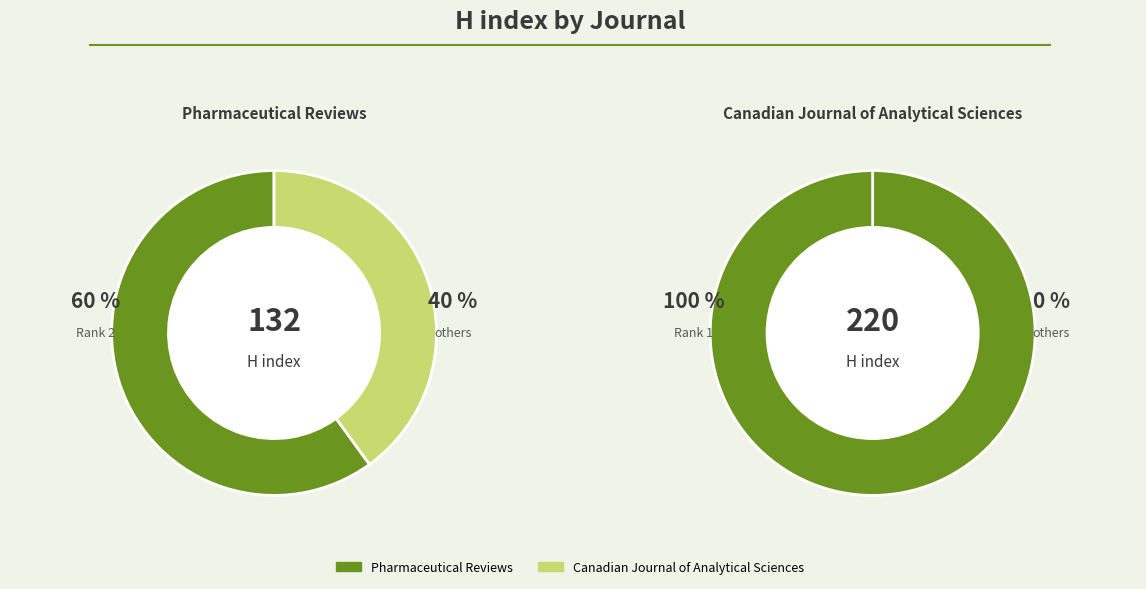

Is Pharmaceutical Reviews the majority of the pie?

No